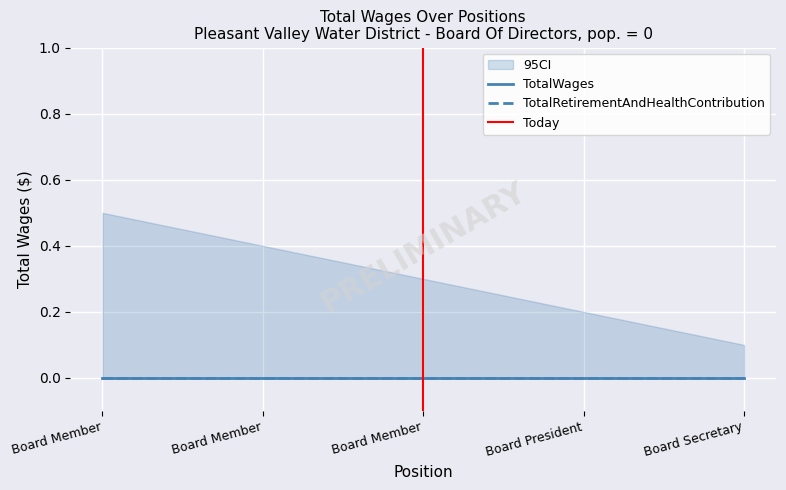

True or false: TotalRetirementAndHealthContribution and CI_lower intersect in this chart.

False